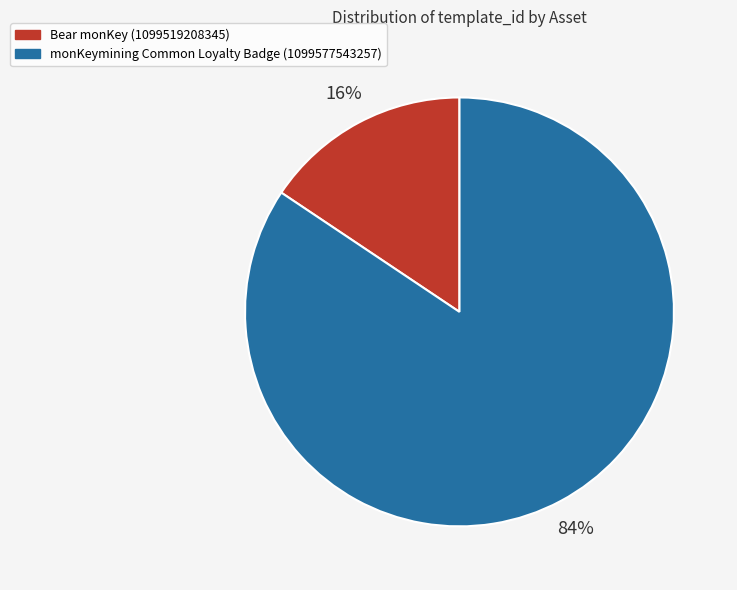

Between monKeymining Common Loyalty Badge (1099577543257) and Bear monKey (1099519208345), which is larger?

monKeymining Common Loyalty Badge (1099577543257)